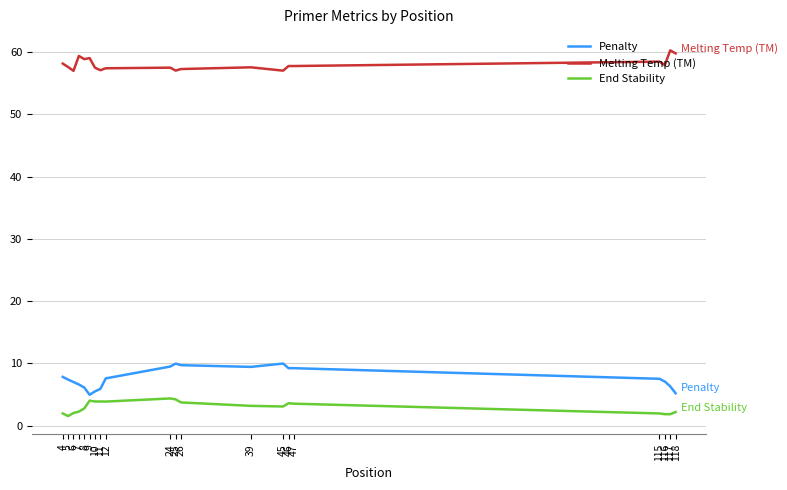

True or false: End Stability and Melting Temp (TM) intersect in this chart.

False